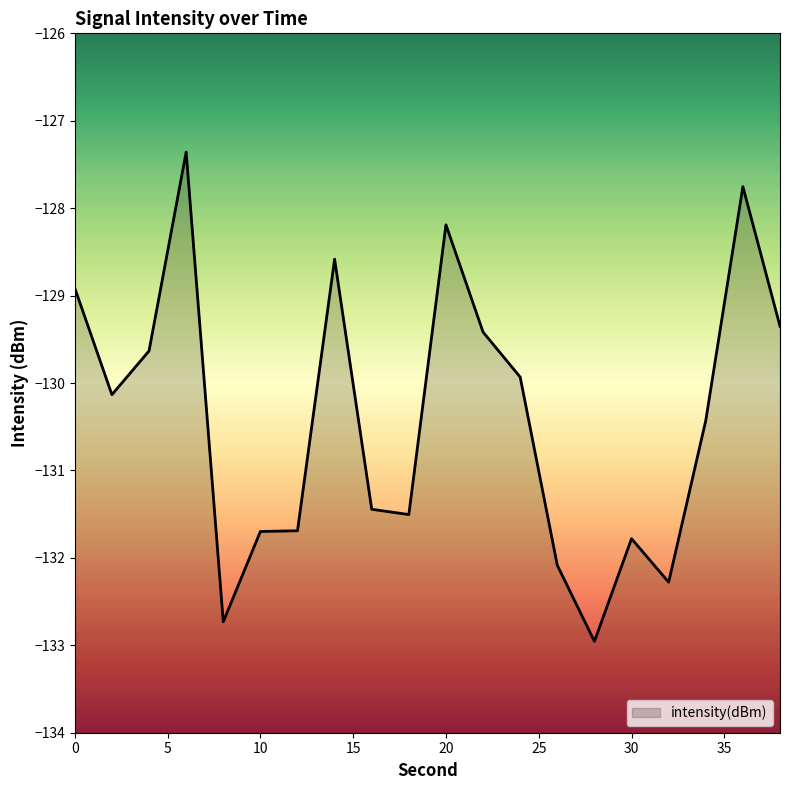

What is the difference between the values at 36 and 32?

4.5